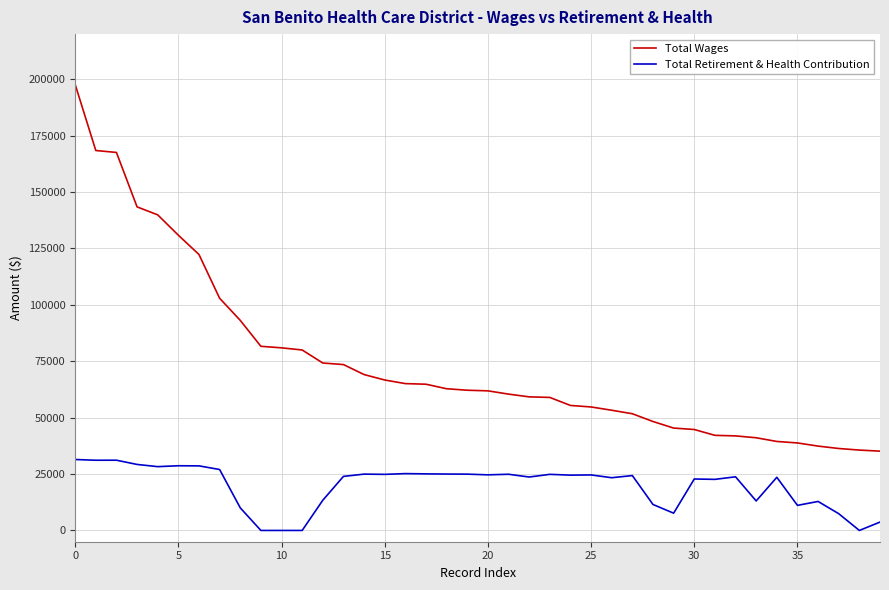

How many lines are shown in the chart?

2